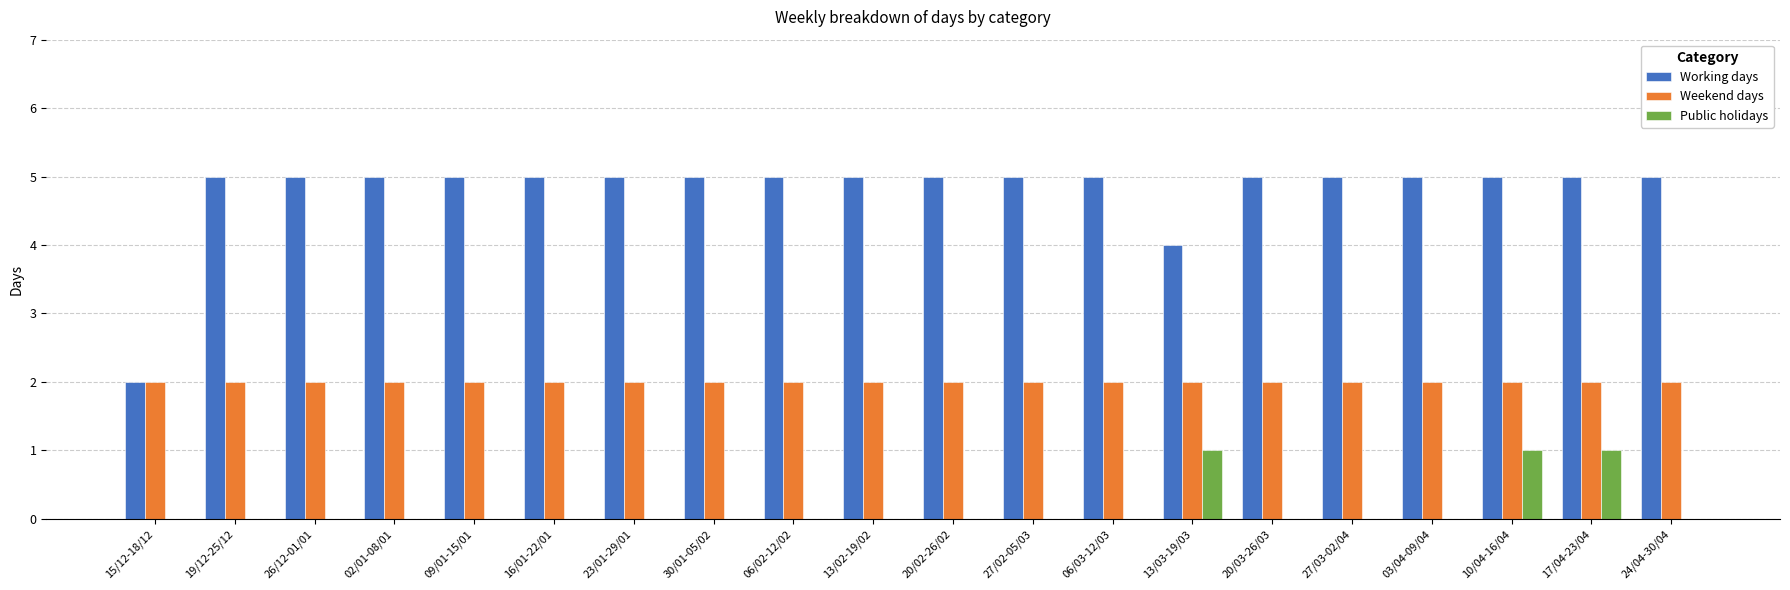

Is the value of Working days at 06/03-12/03 greater than the value of Public holidays at 17/04-23/04?

Yes